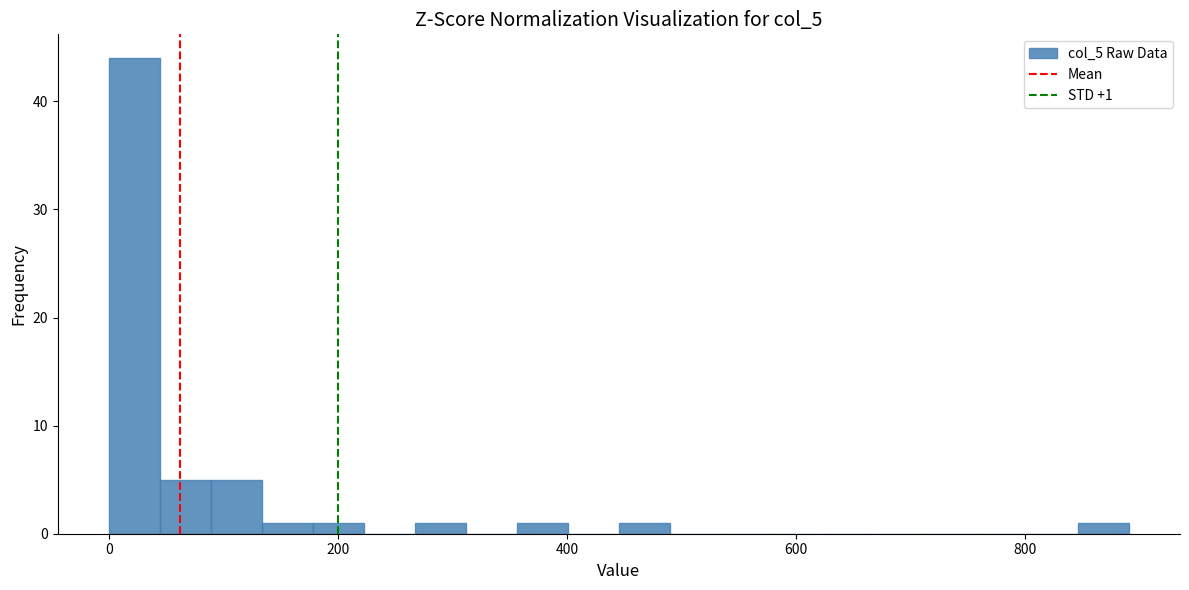

Around what value on the x-axis is the tallest bar? Give the approximate position of its centre, as read against the axis.

20